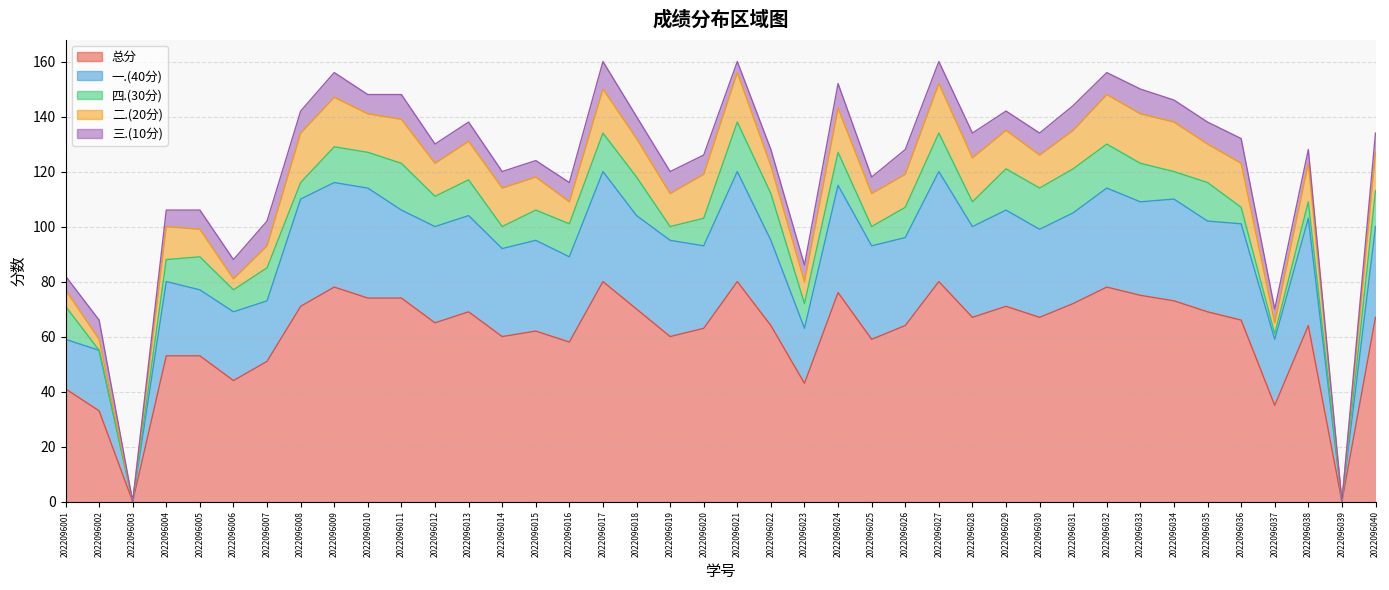

Reading left to right, extract all data points from this chart.

总分: 41	33	0	53	53	44	51	71	78	74	74	65	69	60	62	58	80	70	60	63	80	64	43	76	59	64	80	67	71	67	72	78	75	73	69	66	35	64	0	67
一.(40分): 18	22	0	27	24	25	22	39	38	40	32	35	35	32	33	31	40	34	35	30	40	31	20	39	34	32	40	33	35	32	33	36	34	37	33	35	24	39	0	33
四.(30分): 12	0	0	8	12	8	12	6	13	13	17	11	13	8	11	12	14	14	5	10	18	17	9	12	7	11	14	9	15	15	16	16	14	10	14	6	2	6	0	13
二.(20分): 6	4	0	12	10	4	8	18	18	14	16	12	14	14	12	8	16	14	12	16	18	10	8	16	12	12	18	16	14	12	14	18	18	18	14	16	4	14	0	14
三.(10分): 5	7	0	6	7	7	9	8	9	7	9	7	7	6	6	7	10	8	8	7	4	6	6	9	6	9	8	9	7	8	9	8	9	8	8	9	5	5	0	7